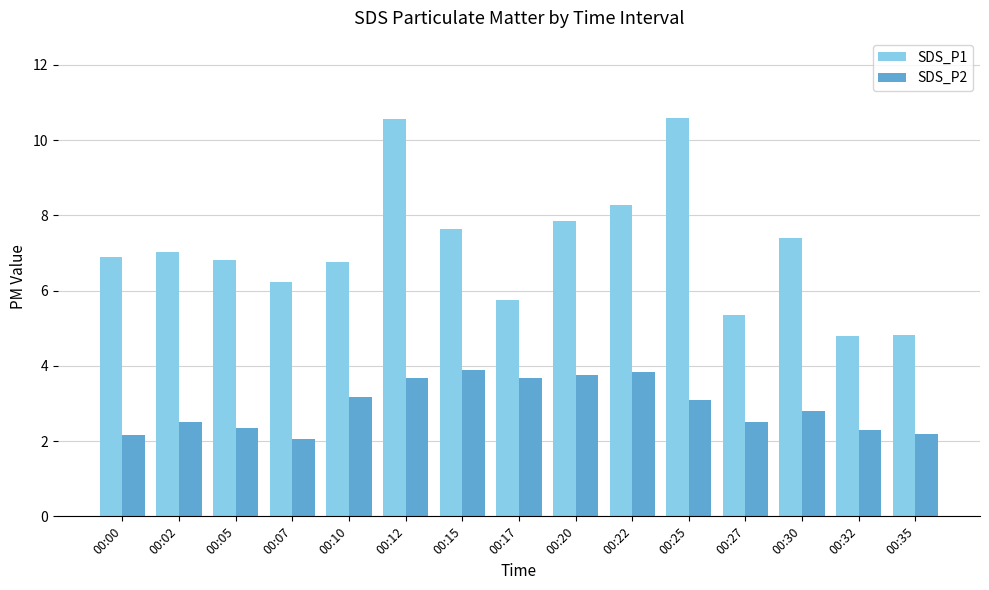

Rank the series at 00:30 from lowest to highest value.

SDS_P2, SDS_P1